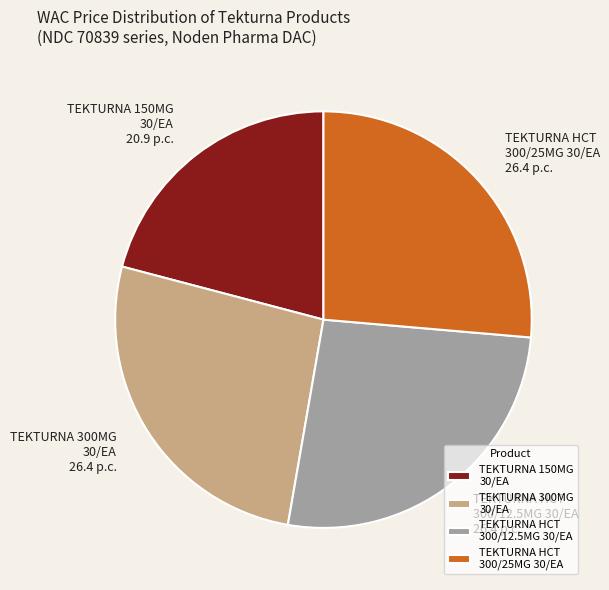

How many slices are in this pie chart?

4